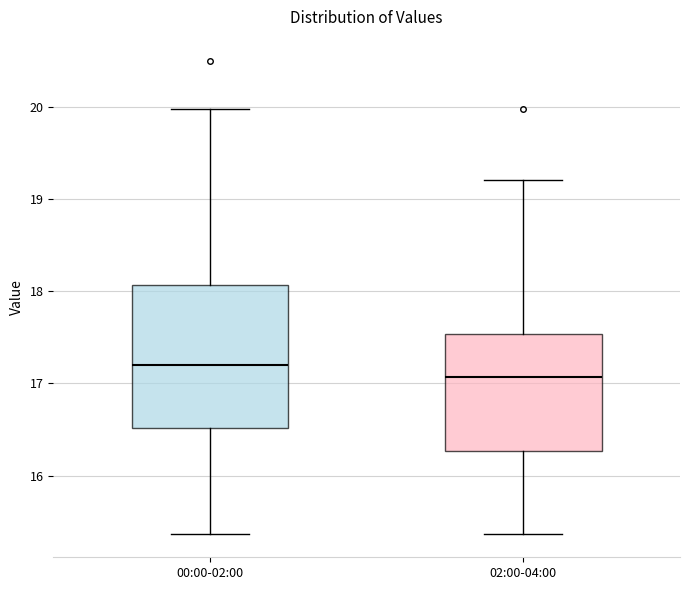

Comparing the boxes themselves (not the whiskers), which one is the tallest?

00:00-02:00